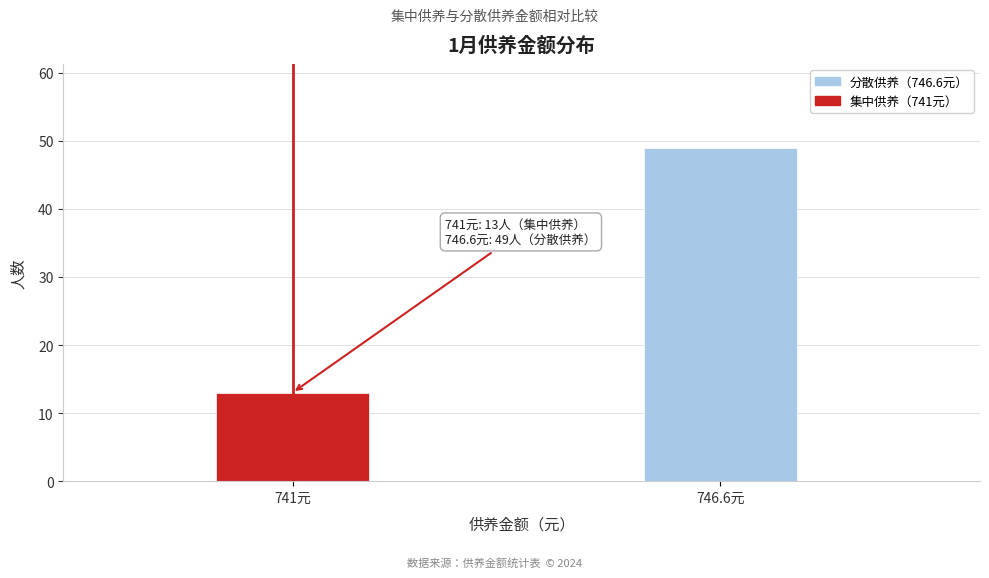

Reading right to left, extract all data points from this chart.

746.6元=49	741元=13